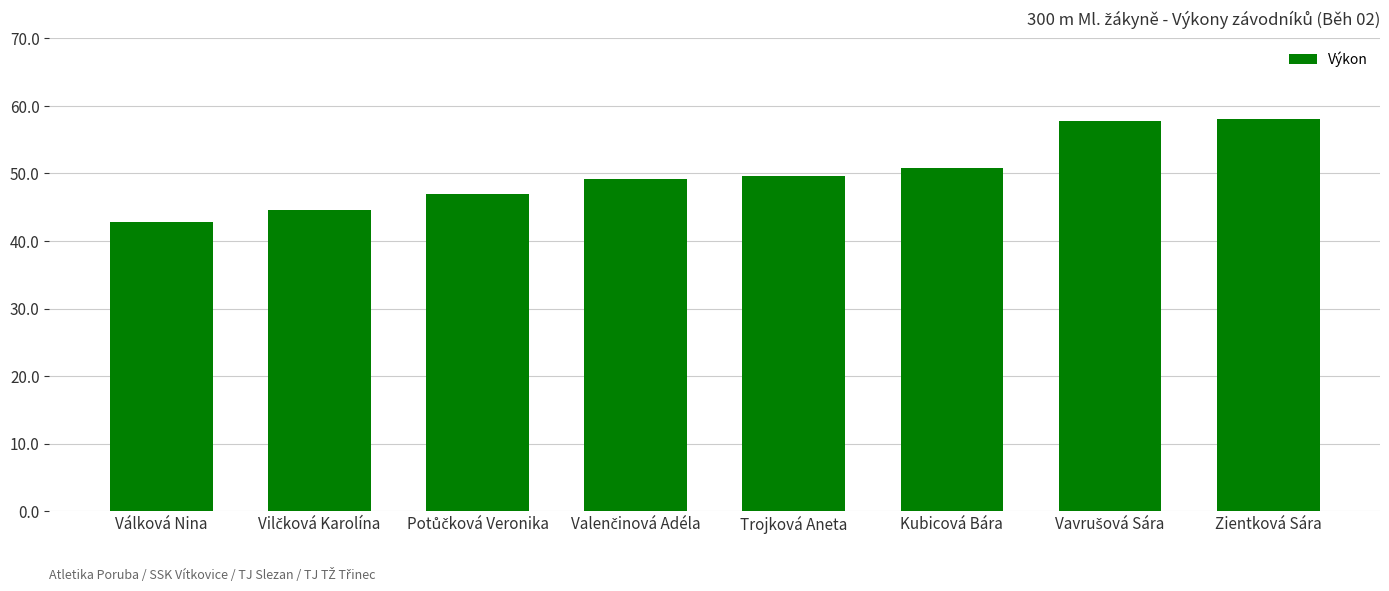

What position from the left is Trojková Aneta?

5